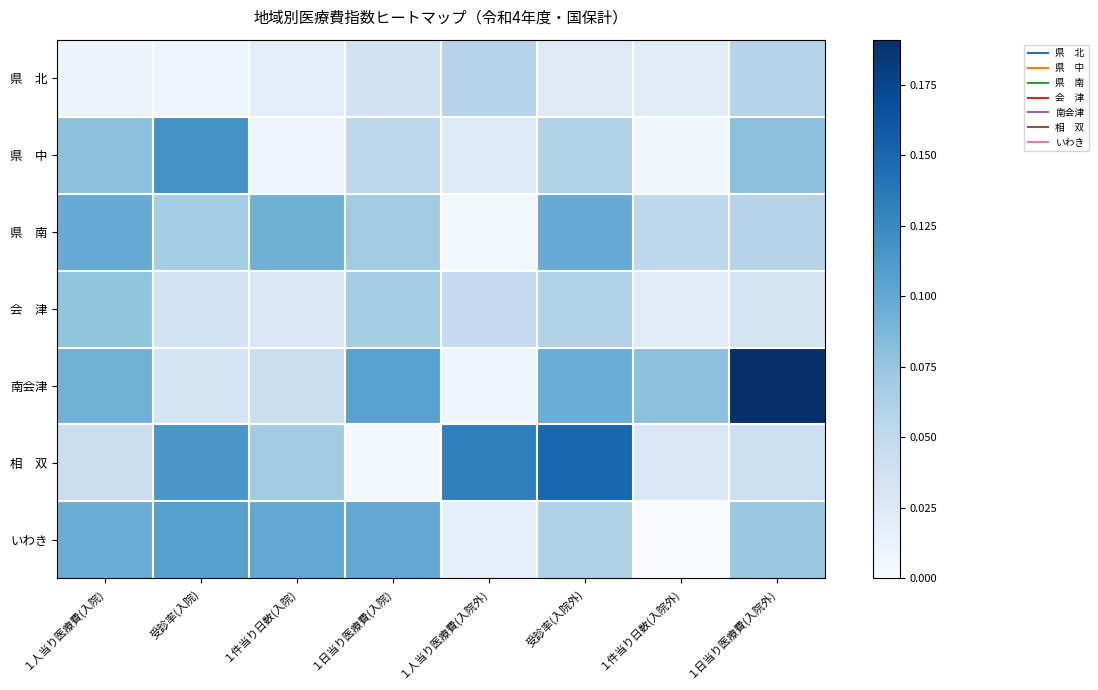

Which has a higher value, １日当り医療費(入院) or １件当り日数(入院外)?

１日当り医療費(入院)